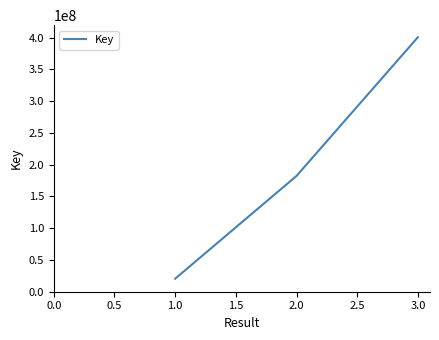

What is the approximate value at 3.0, to the nearest 100?

400718300